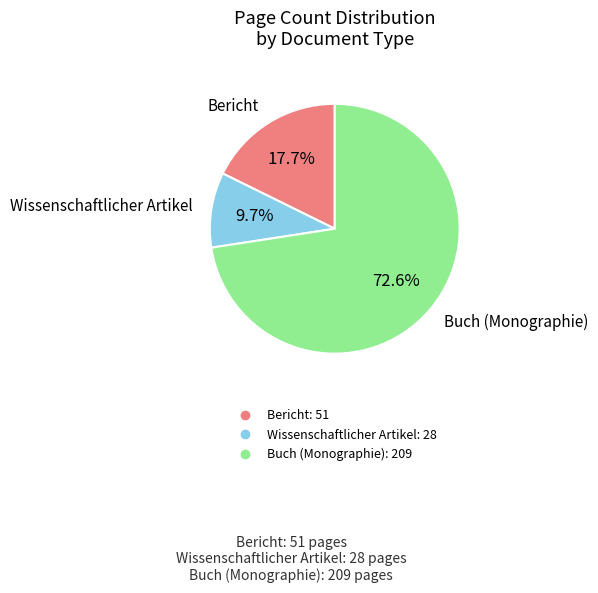

To the nearest percent, what is the difference between the largest and smallest slice percentages?

63%